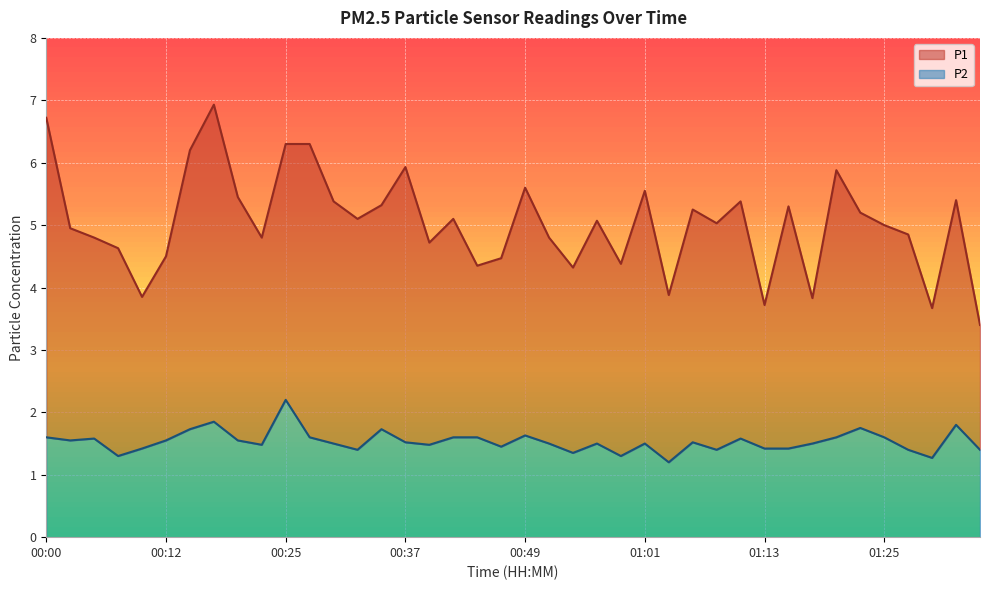

True or false: P2 and P1 cross at least once.

False